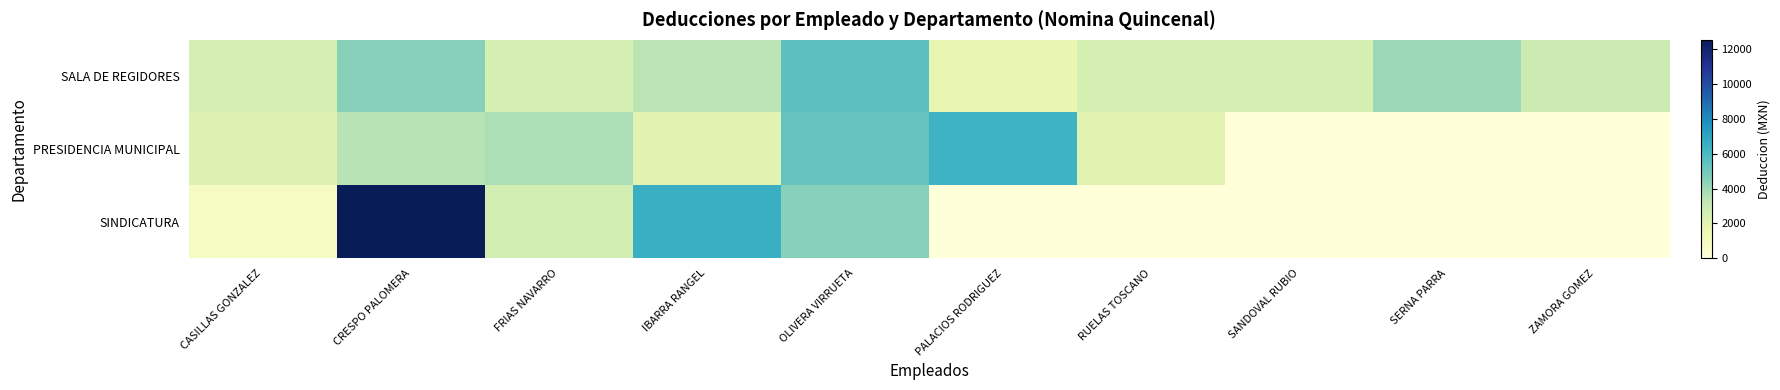

Between SANDOVAL RUBIO and PALACIOS RODRIGUEZ, which is larger?

SANDOVAL RUBIO